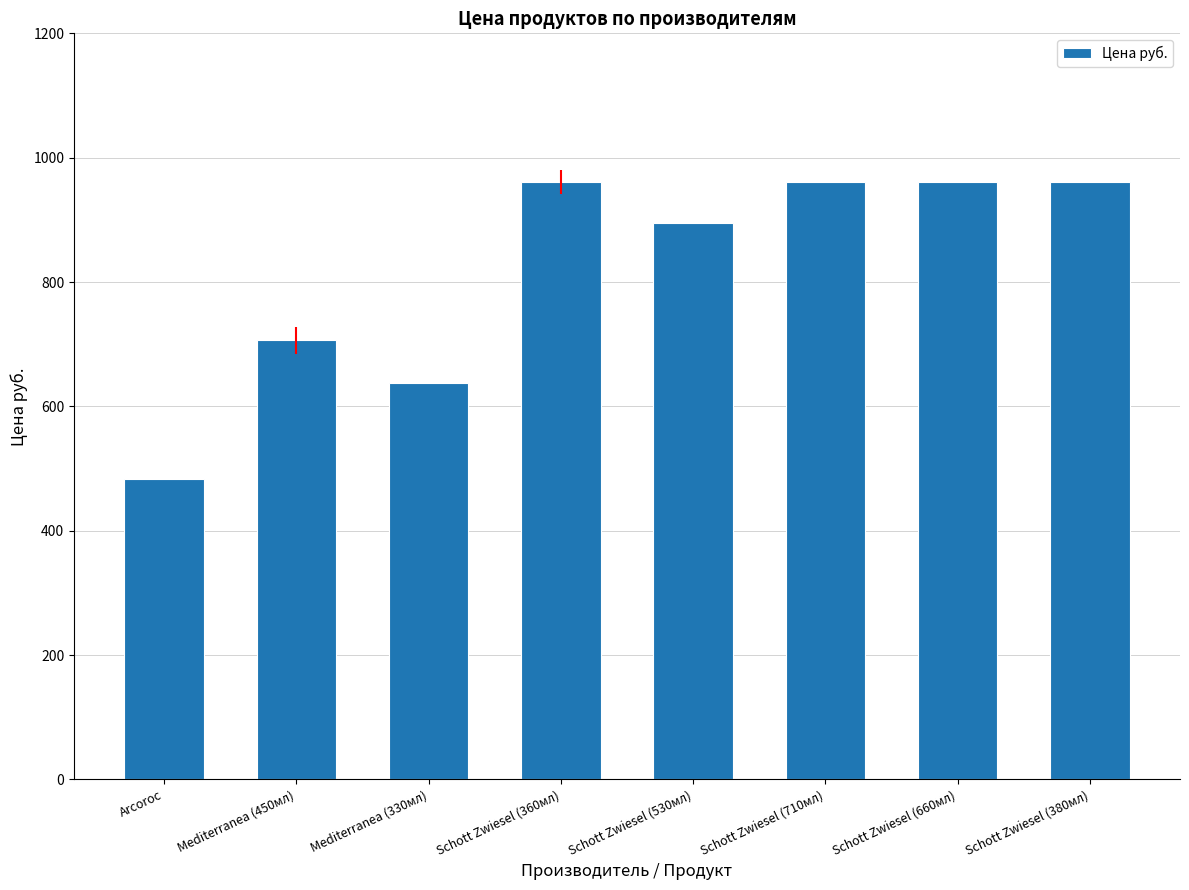

What is the greatest value displayed?

961